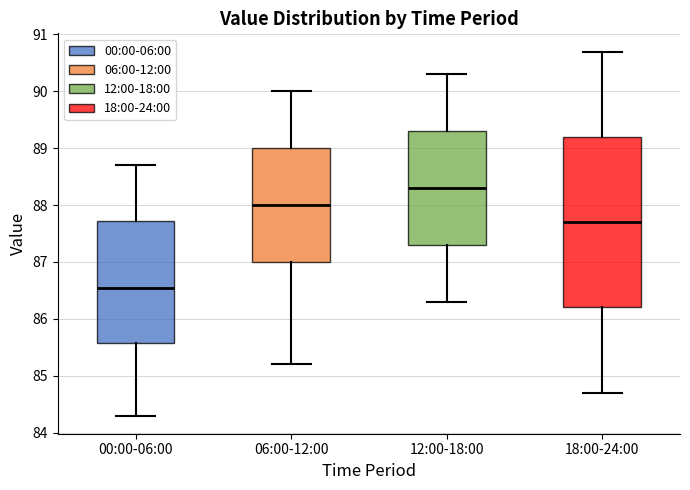

Reading left to right, transcribe this box plot: for each box, give where its median line is, the range the box spans, and where its two whiskers end, as read against the y-axis. The values are not printed on the chart, so give them approximately, as read against the axis.

00:00-06:00: median 86.6, box 85.6 to 87.7, whiskers 84.3 to 88.7
06:00-12:00: median 88.0, box 87.0 to 89.0, whiskers 85.2 to 90.0
12:00-18:00: median 88.3, box 87.3 to 89.3, whiskers 86.3 to 90.3
18:00-24:00: median 87.7, box 86.2 to 89.2, whiskers 84.7 to 90.7